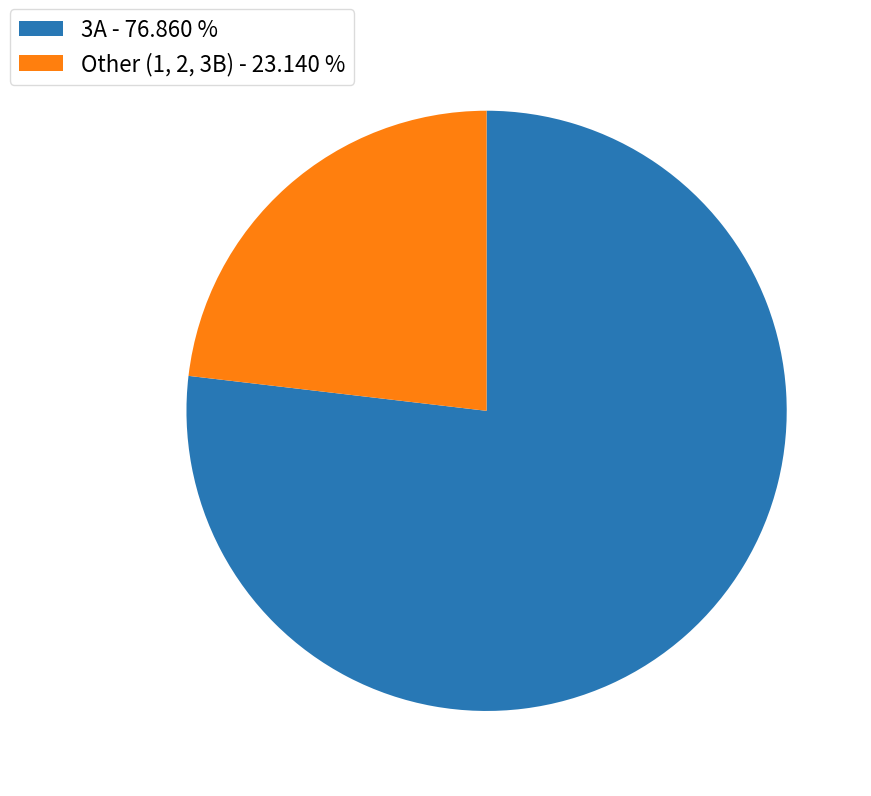

What is the ratio of the value at Other (1, 2, 3B) to the value at 3A?

0.3